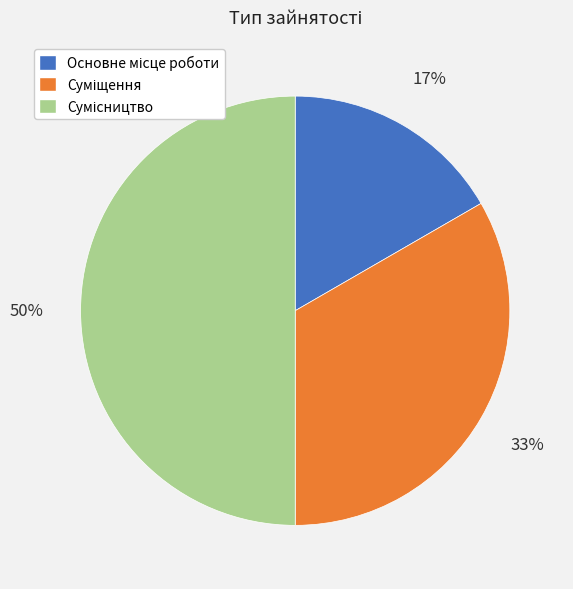

To the nearest percent, what is the average slice percentage?

33%